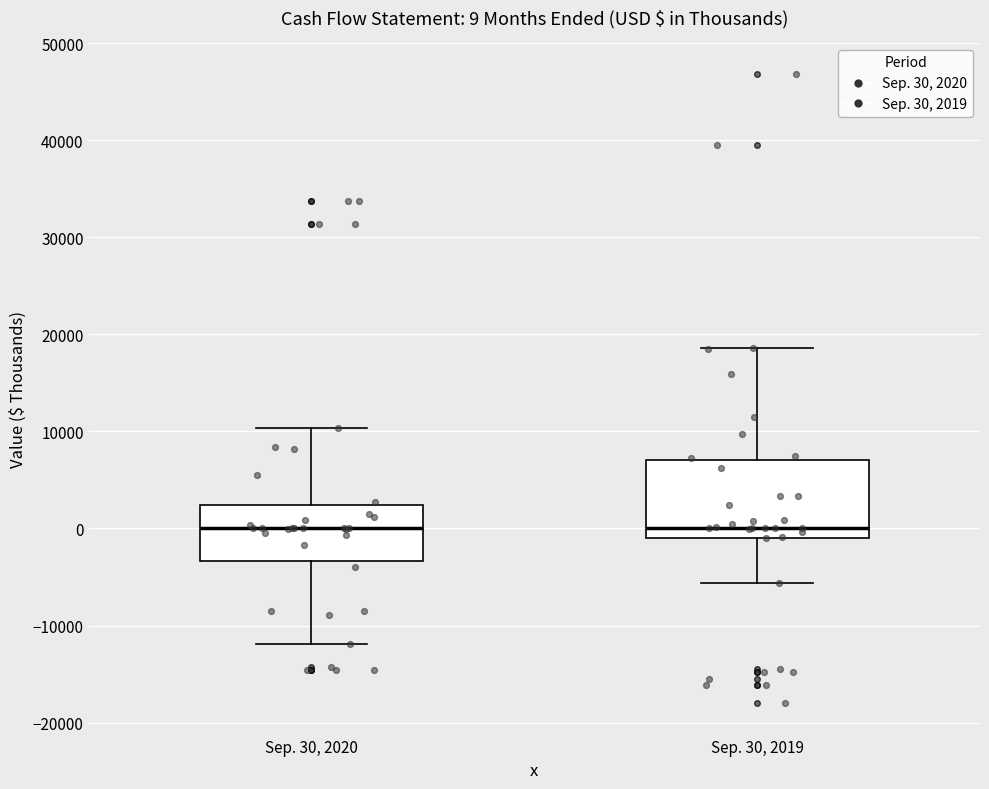

Which box is the tallest, from its lower edge to its upper edge?

Sep. 30, 2019